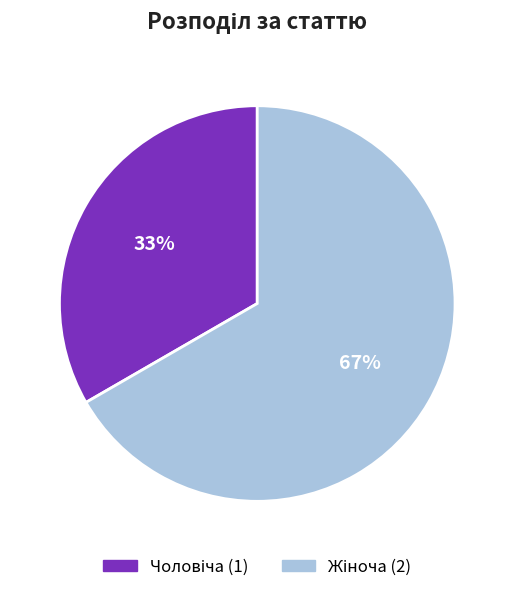

To the nearest percent, what is the average slice percentage?

50%